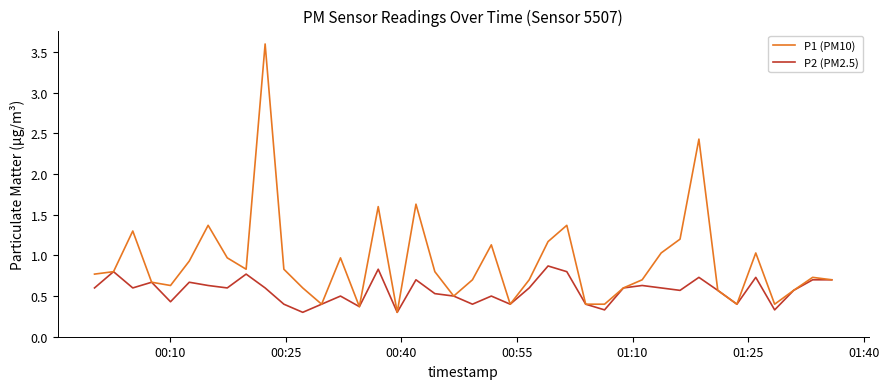

List the series in order of their overall mean, lowest first.

P2 (PM2.5), P1 (PM10)